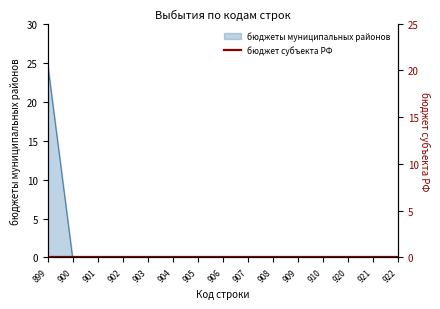

Which has a higher value, 899 or 905?

899